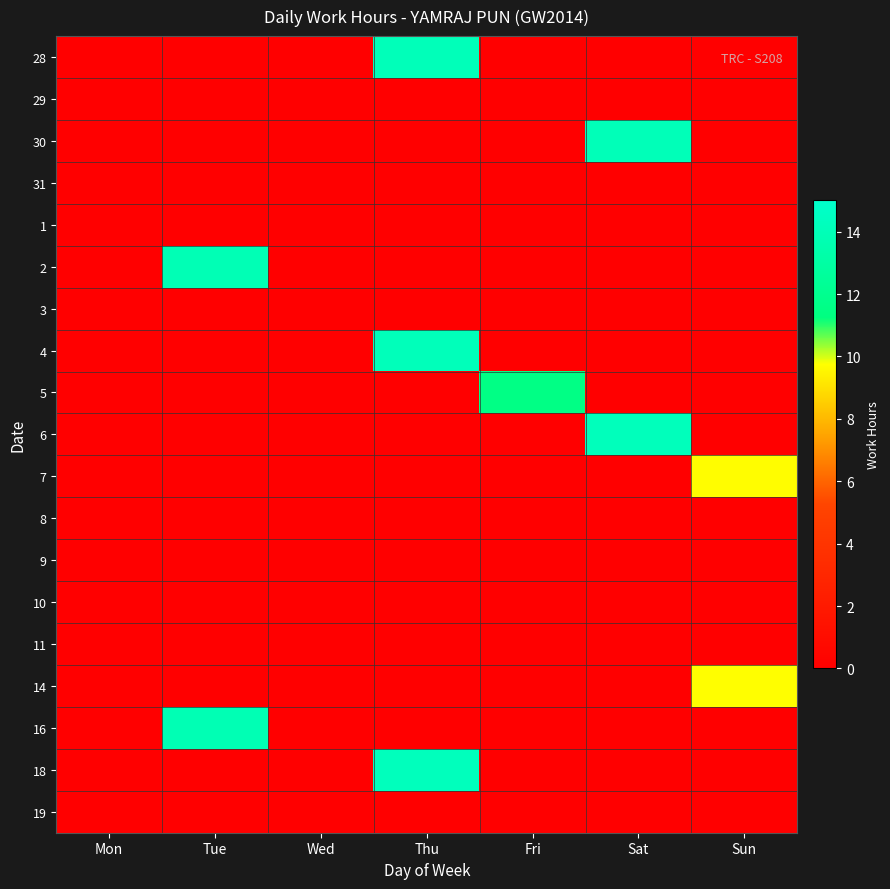

Count the number of categories in the chart.

7